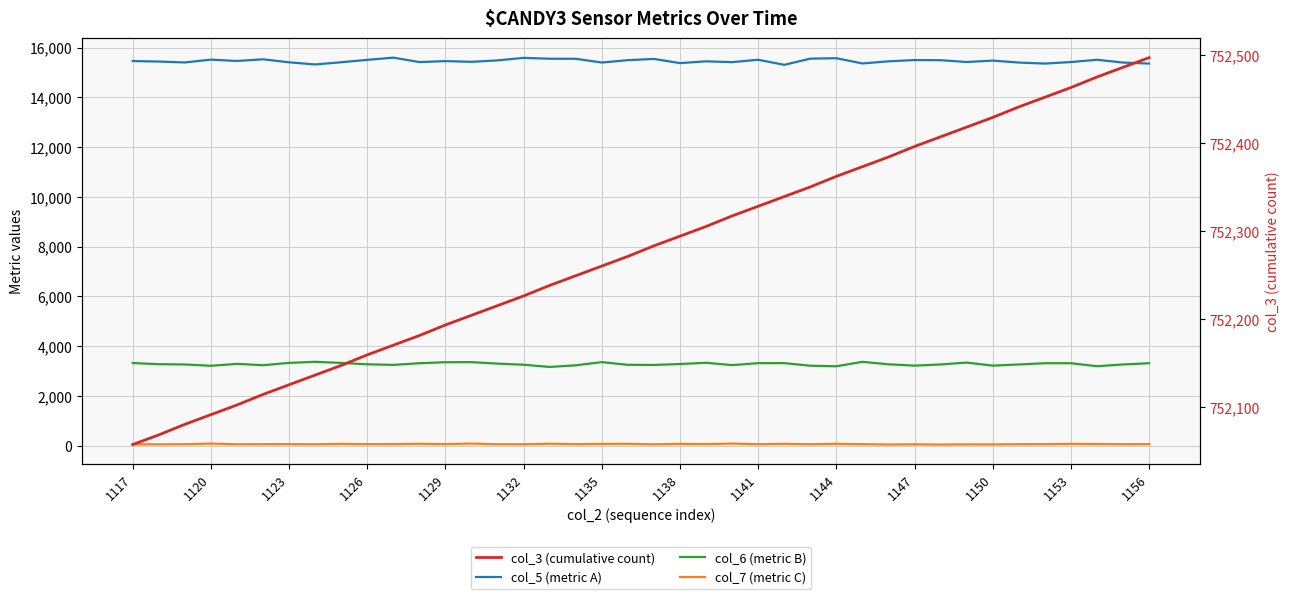

True or false: col_7 (metric C) and col_5 (metric A) intersect in this chart.

False